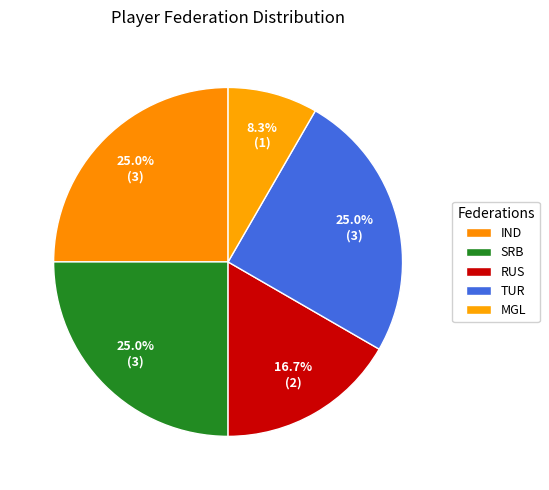

Does MGL account for over 50% of the chart?

No